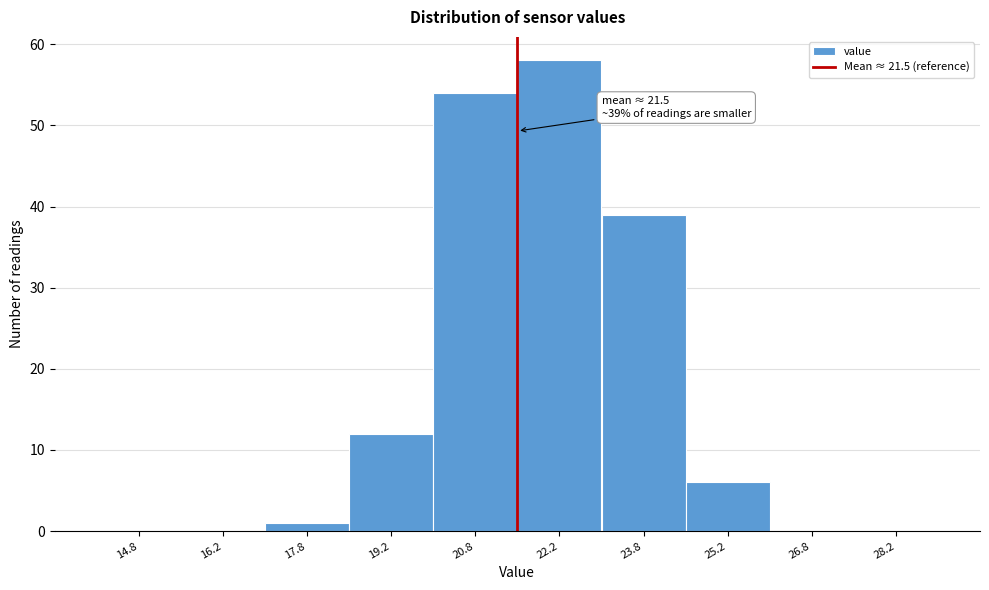

Which range on the x-axis has the tallest bar?

21.5 to 23.0